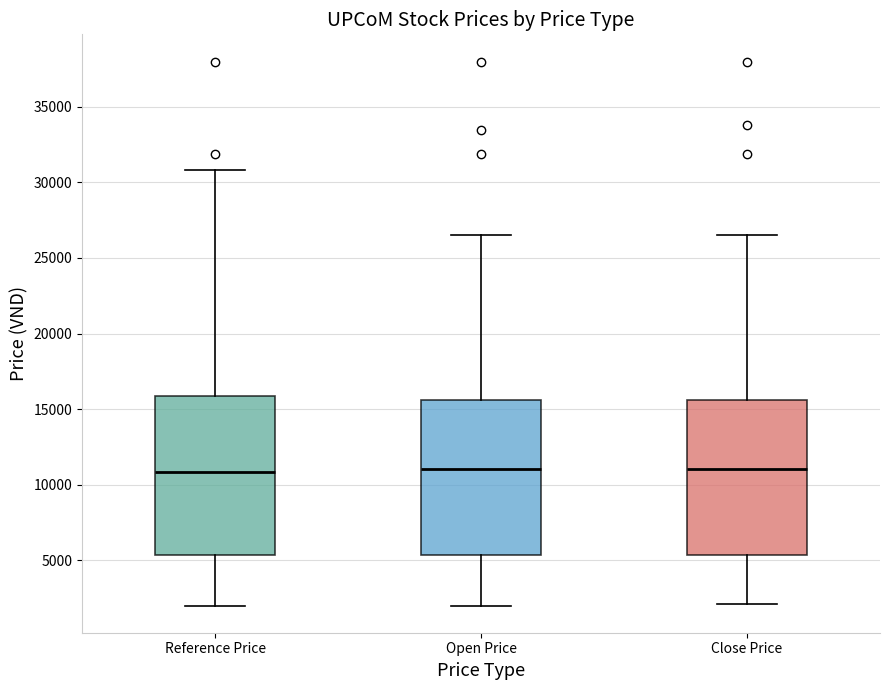

Where is the upper edge of the box for Reference Price on the y-axis? The values are not printed on the chart, so give them approximately, as read against the axis.

16000